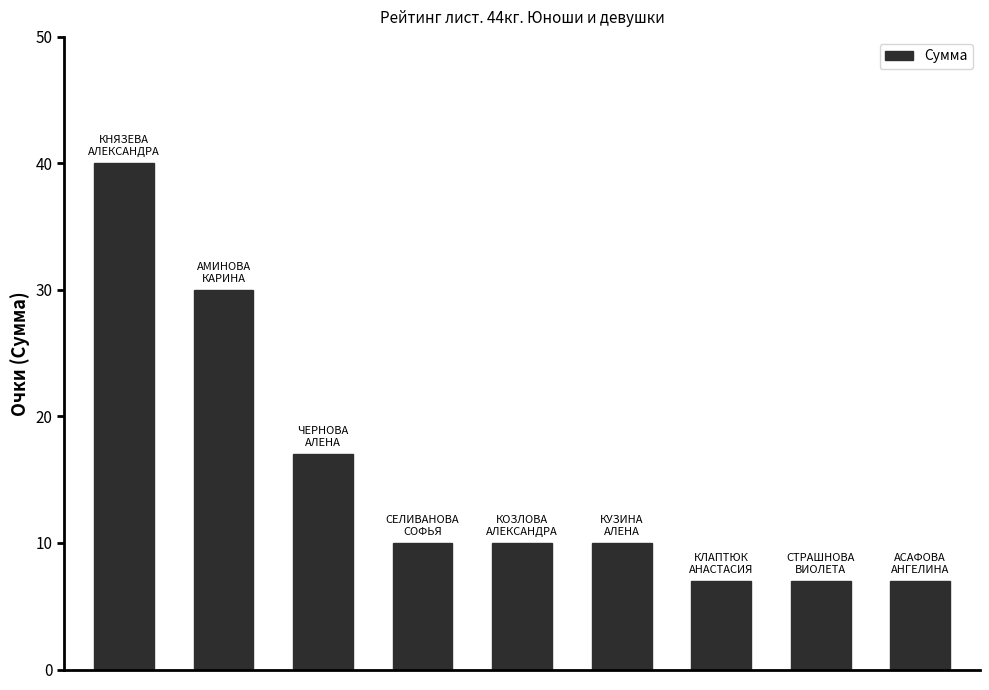

What is the value of the 5th bar from the left?

10